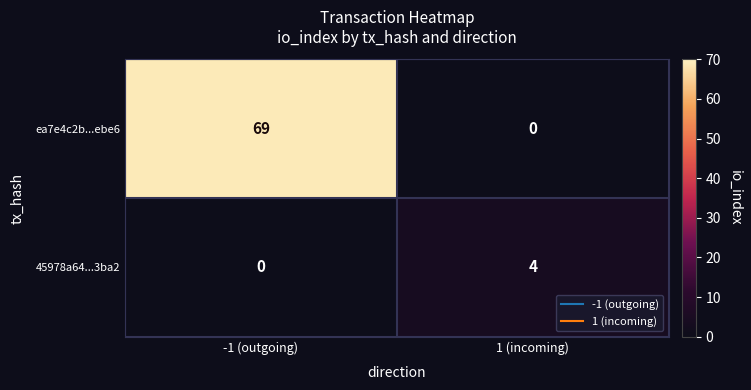

Reading right to left, extract all data points from this chart.

ea7e4c2b...ebe6: 0	69
45978a64...3ba2: 4	0